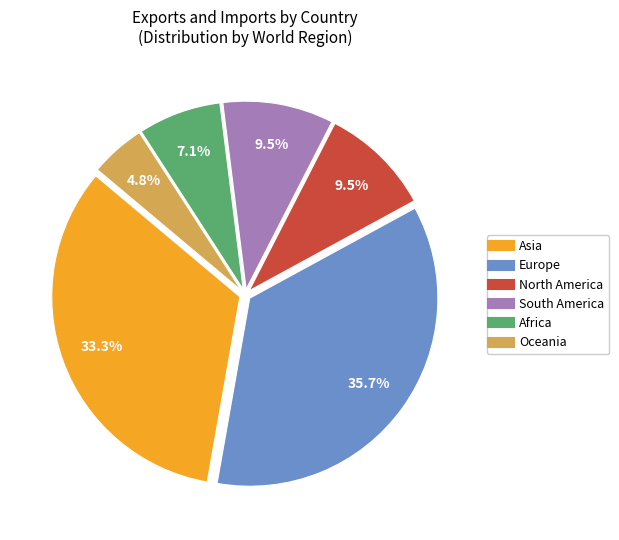

Which category has the biggest portion of the pie?

Europe